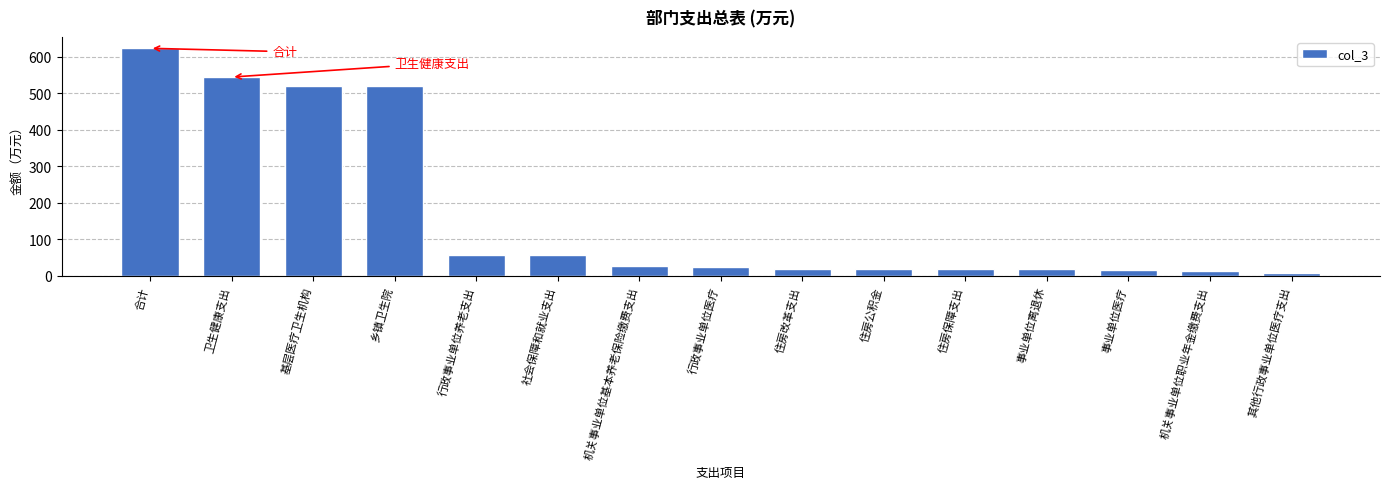

What is the label of the 7th bar from the right?

住房改革支出